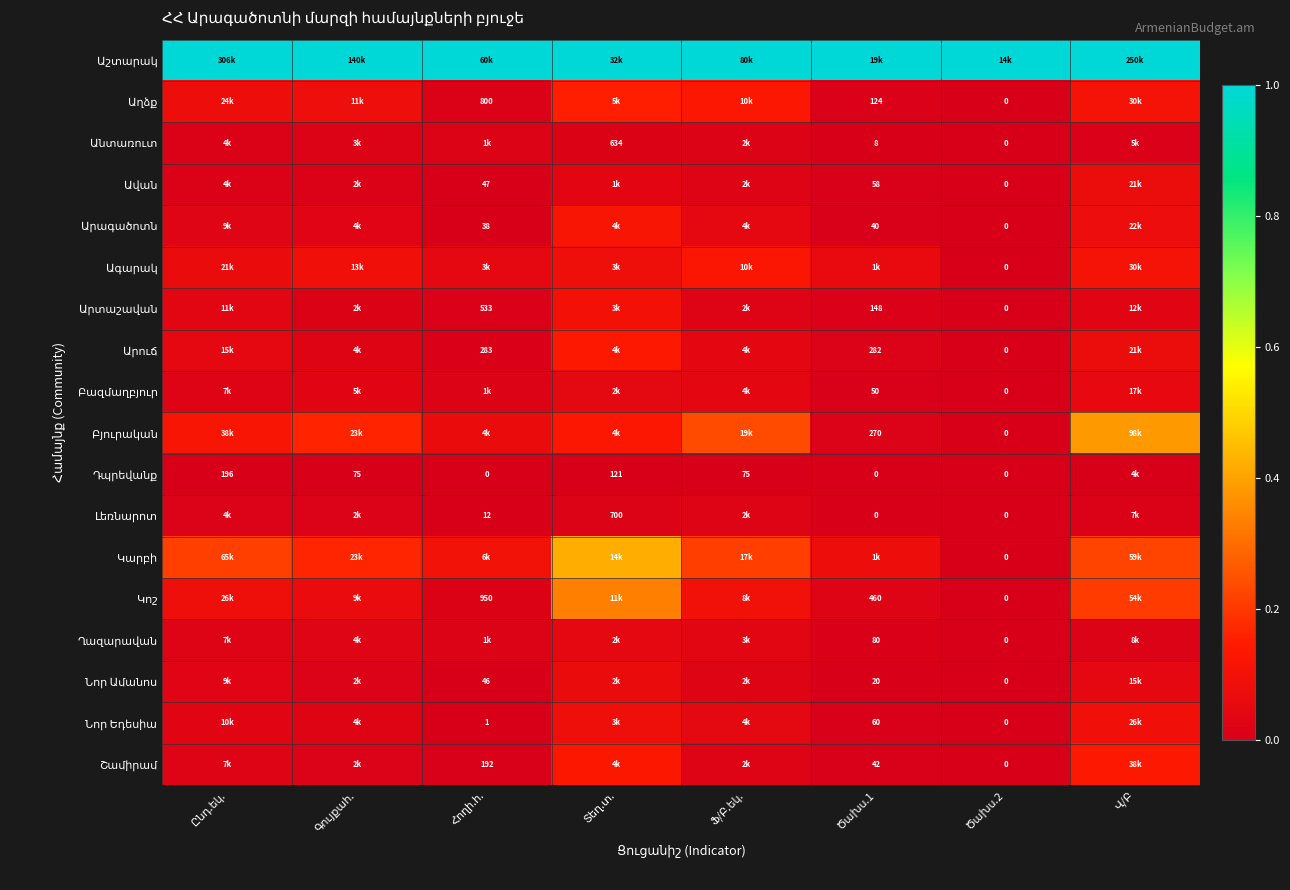

What is the difference between the highest and lowest values at Ծախս.2?

1.0